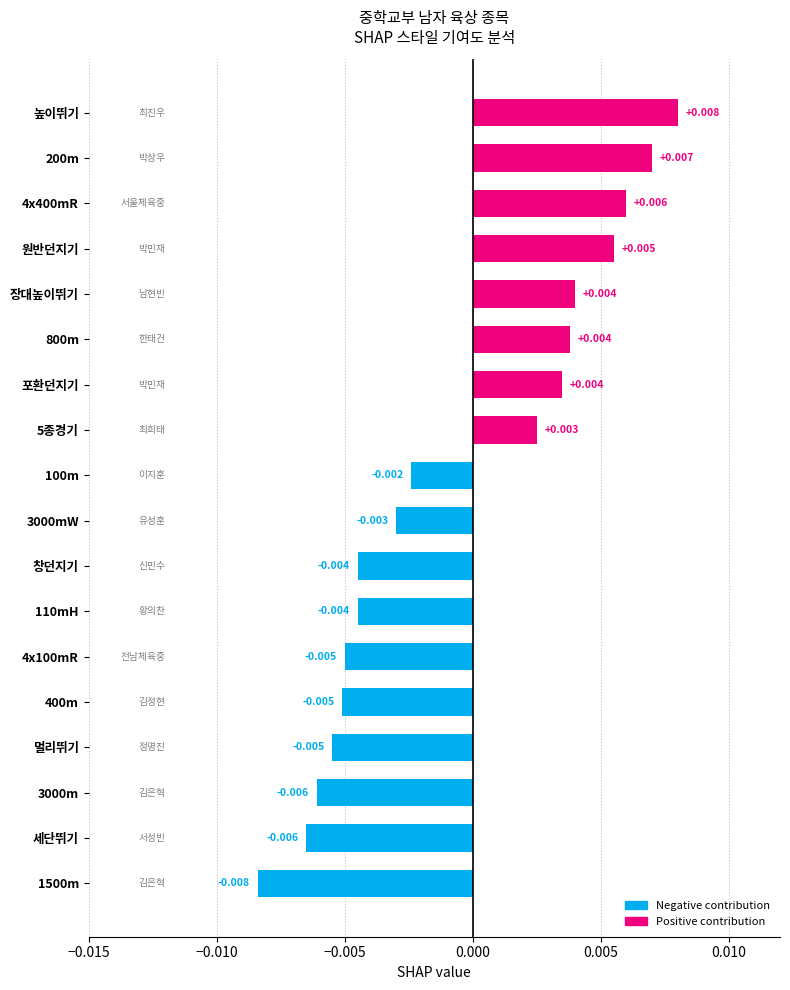

Which label corresponds to the largest value in the chart?

높이뛰기